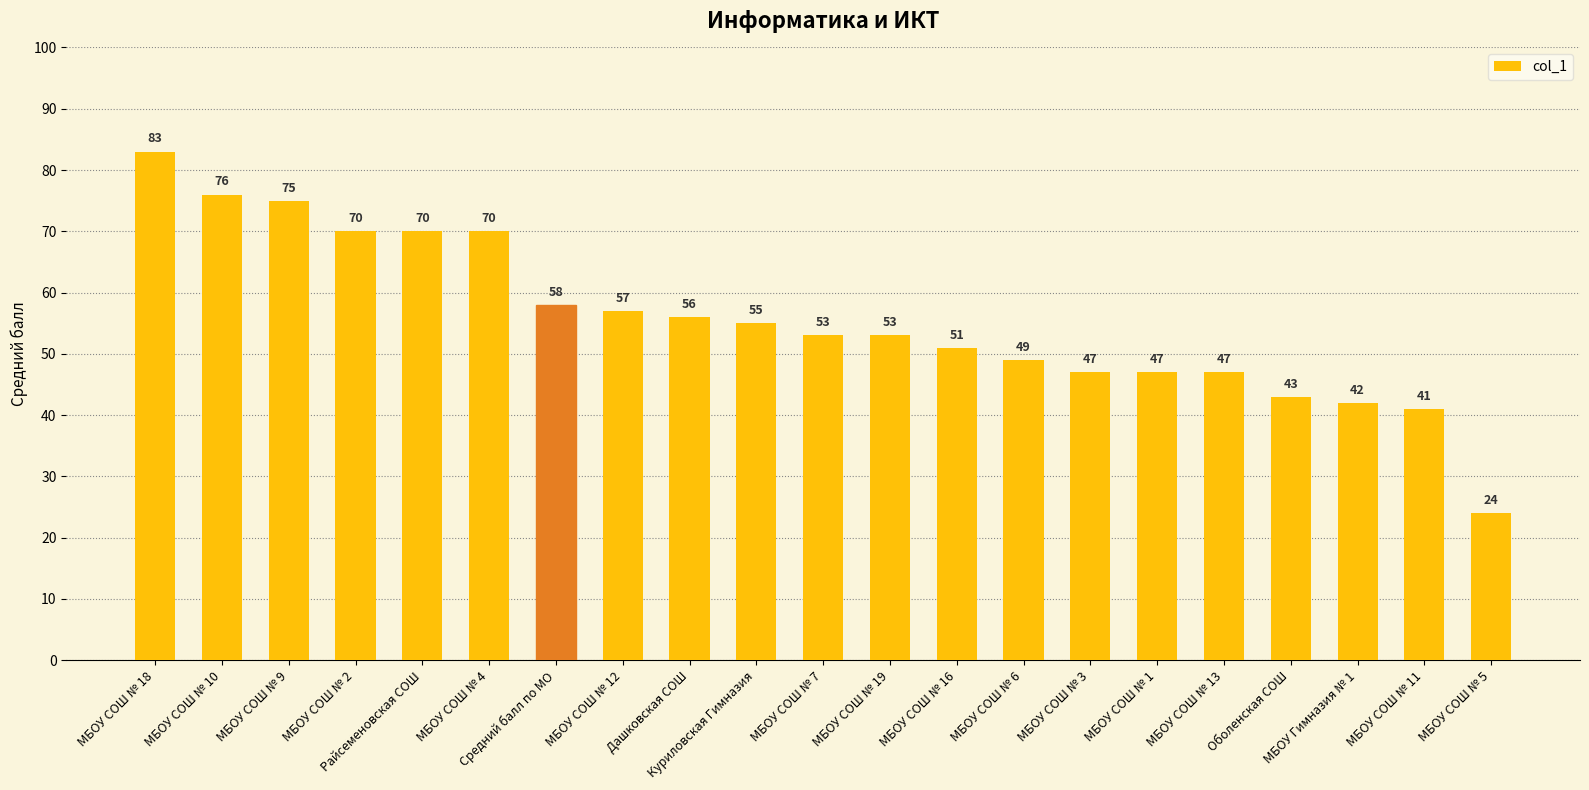

What is the sum of the values at МБОУ СОШ № 9 and МБОУ СОШ № 5?

99